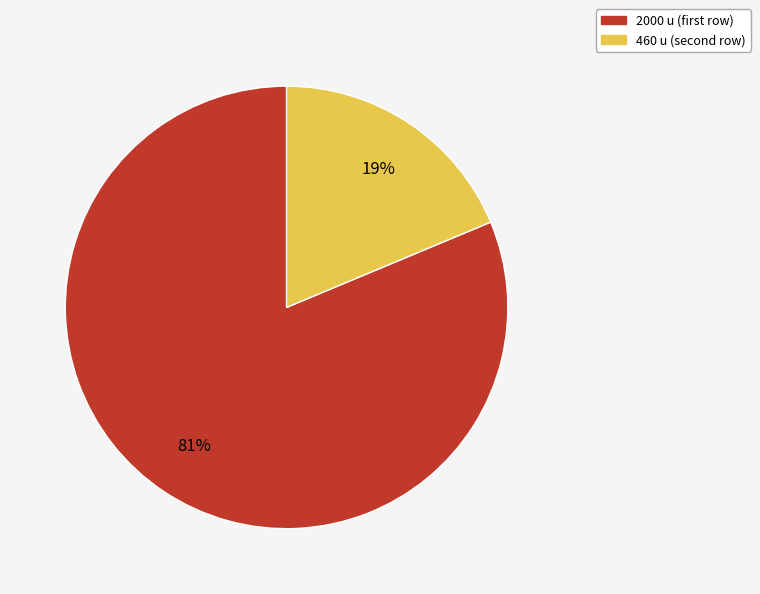

To the nearest percent, what is the average slice percentage?

50%